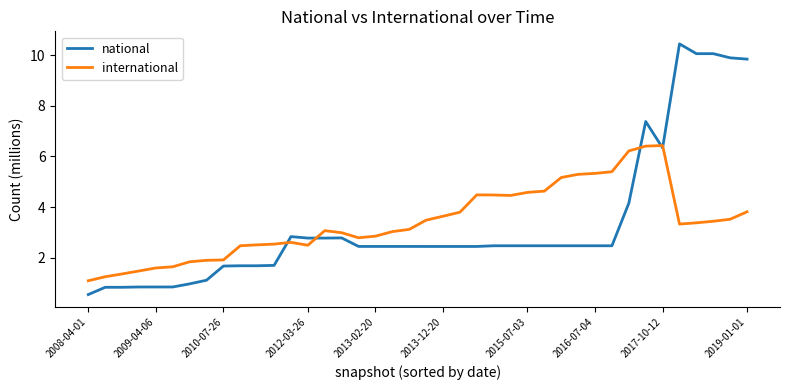

Which series has the widest spread of values?

national